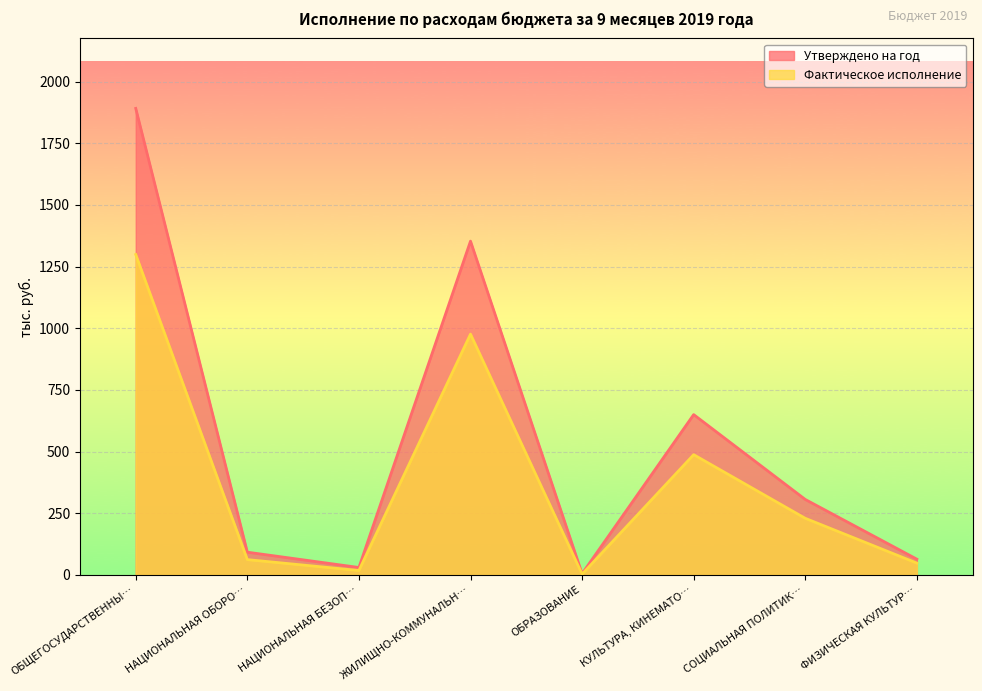

Read the Утверждено на год value at КУЛЬТУРА, КИНЕМАТО….

650.0